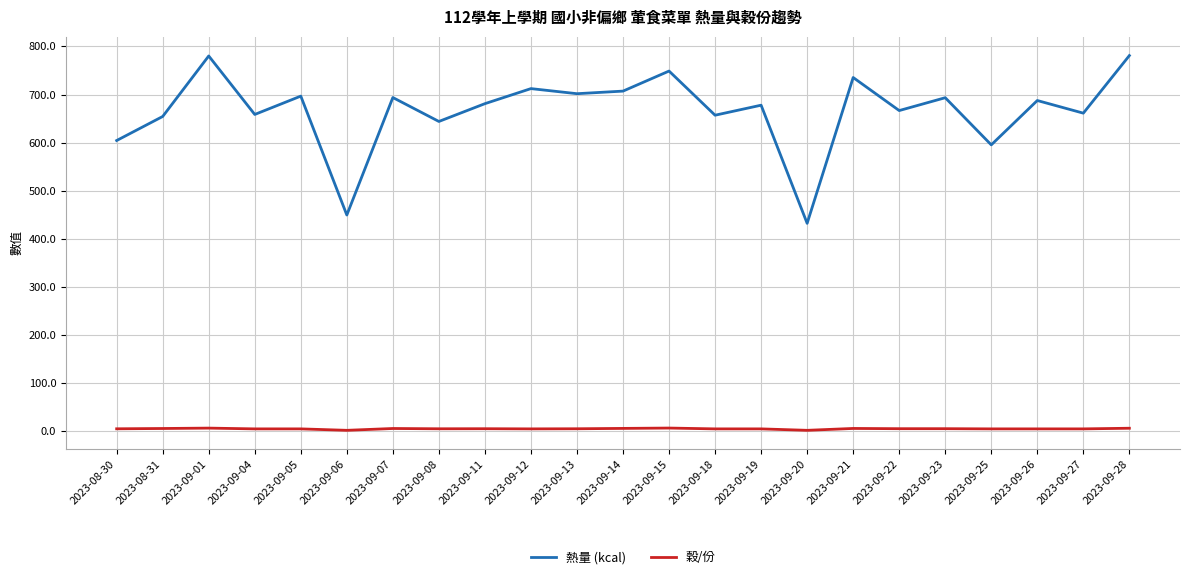

What are all the series names shown in the legend?

熱量 (kcal), 穀/份